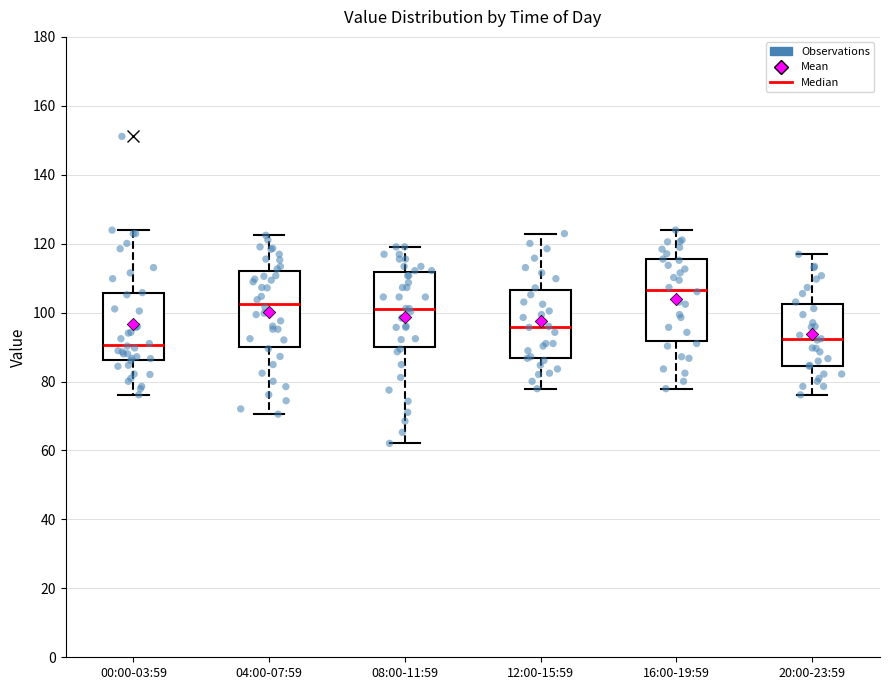

Reading left to right, read every box against the y-axis: the position of its median line, the range the box covers, and the ends of its whiskers. The values are not printed on the chart, so give them approximately, as read against the axis.

00:00-03:59: median 90, box 86 to 106, whiskers 76 to 124
04:00-07:59: median 102, box 90 to 112, whiskers 70 to 122
08:00-11:59: median 102, box 90 to 112, whiskers 62 to 120
12:00-15:59: median 96, box 86 to 106, whiskers 78 to 122
16:00-19:59: median 106, box 92 to 116, whiskers 78 to 124
20:00-23:59: median 92, box 84 to 102, whiskers 76 to 116